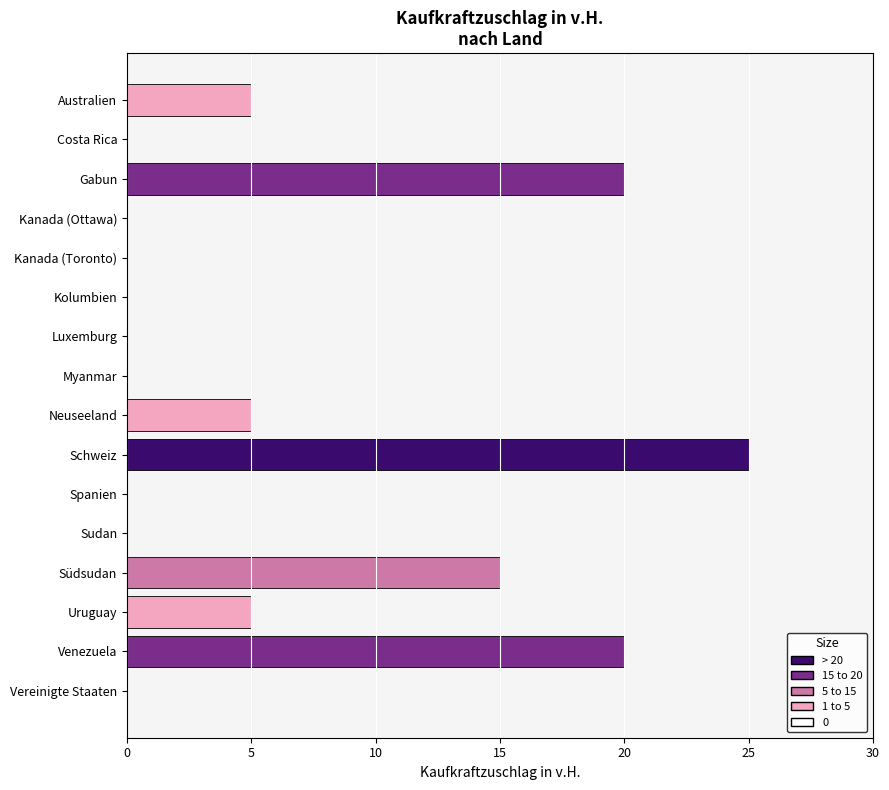

The value at Myanmar is -13. True or false?

False